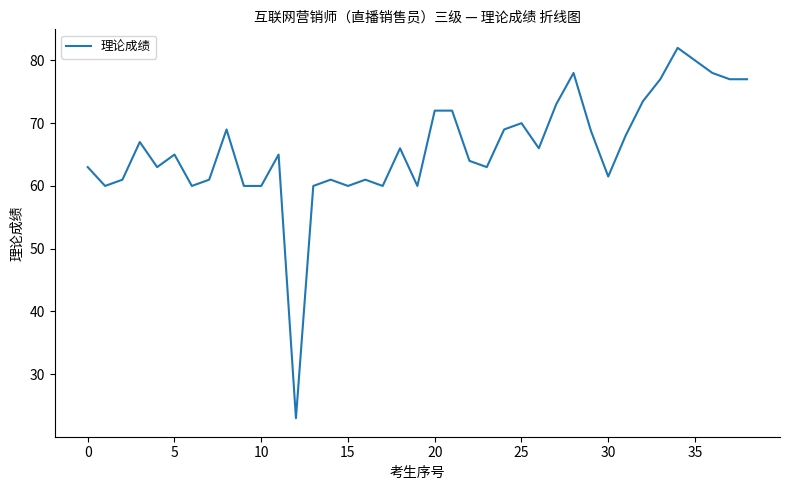

Is this an area chart (filled region under the line)?

No